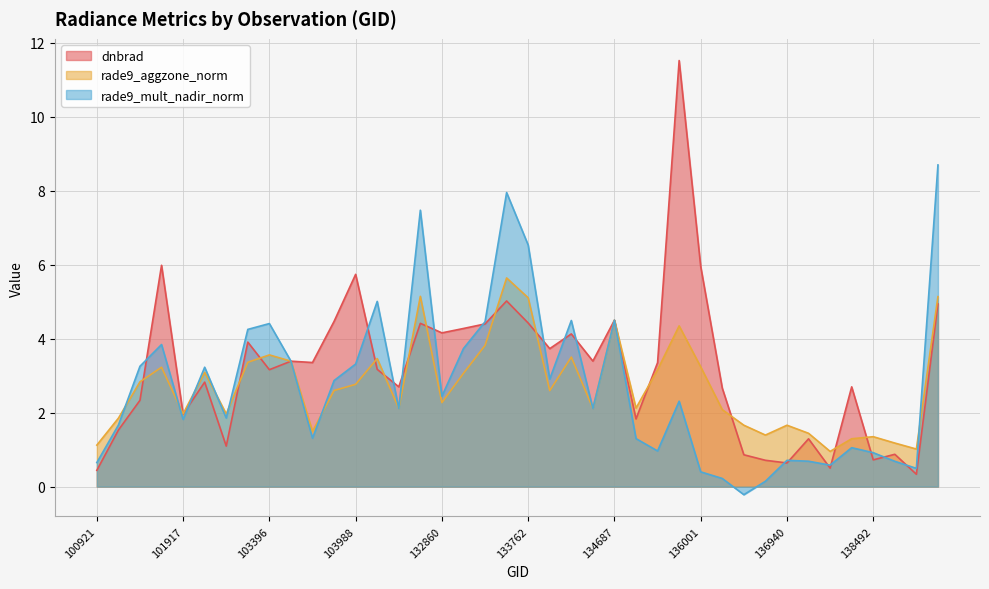

List the labels in order of rade9_mult_nadir_norm value, smallest first.

136561, 136755, 136362, 136001, 139866, 137903, 100921, 139283, 137142, 136940, 138492, 135048, 137916, 134872, 103642, 101303, 101917, 102300, 104471, 134492, 135810, 132860, 103760, 134138, 102179, 101429, 103988, 103515, 133209, 101805, 103278, 103396, 133404, 134322, 134687, 104346, 133762, 132847, 133584, 140059